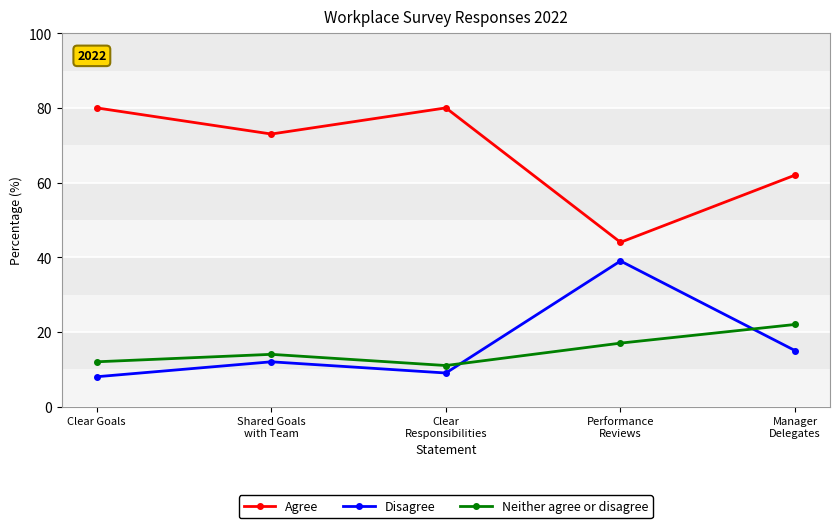

Which category has the lowest value across all series?

Clear Goals